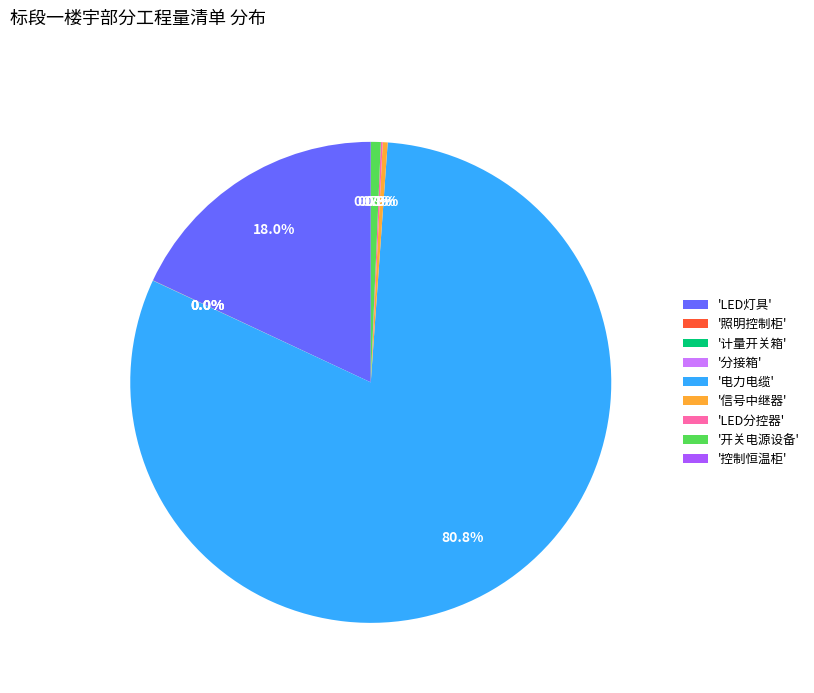

Between 'LED灯具' and '信号中继器', which is larger?

'LED灯具'